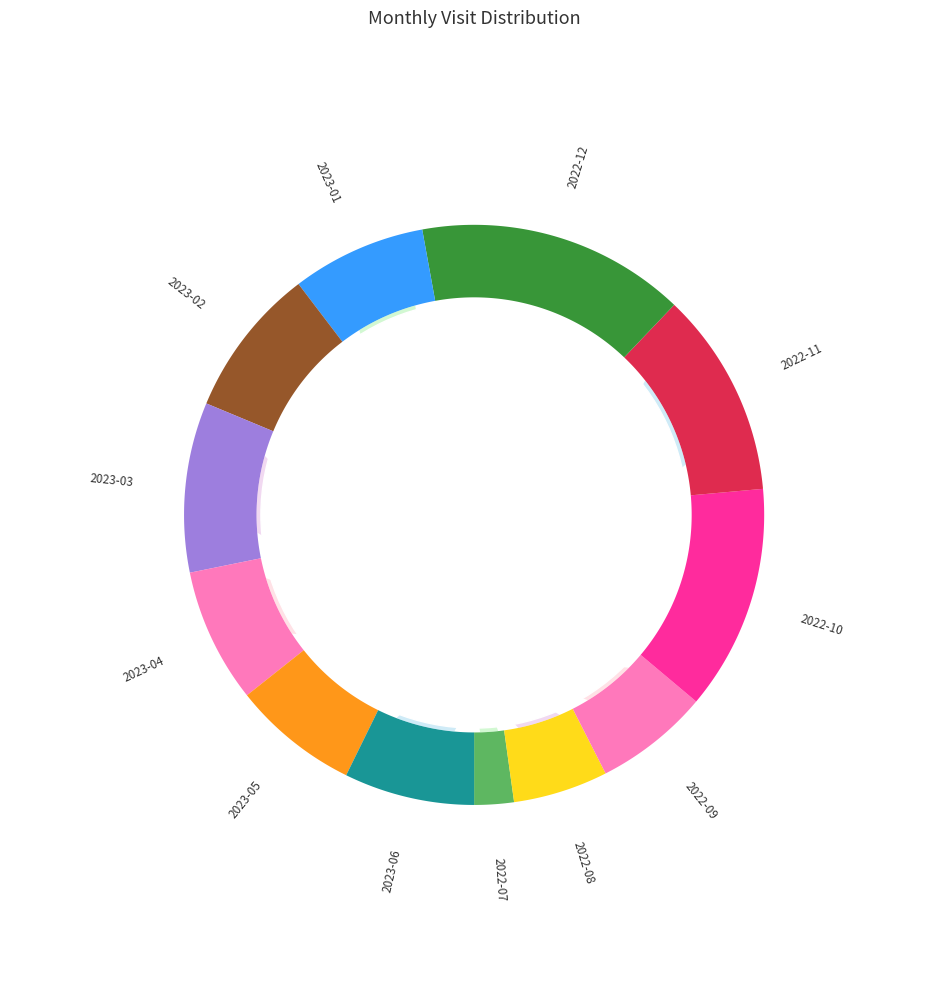

True or false: 2023-04 accounts for 7% of the total.

True